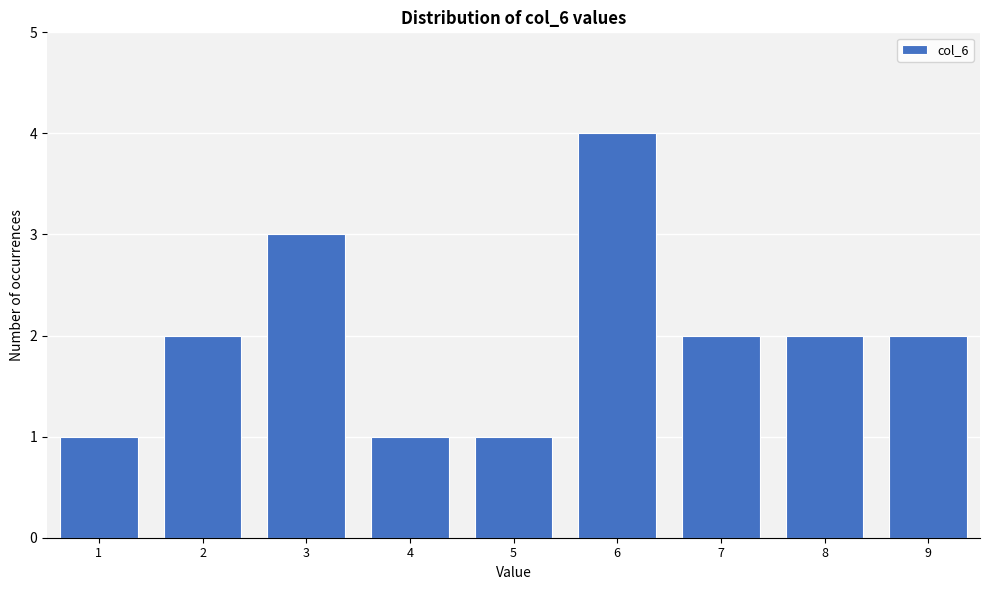

Reading right to left, extract all data points from this chart.

2	2	2	4	1	1	3	2	1